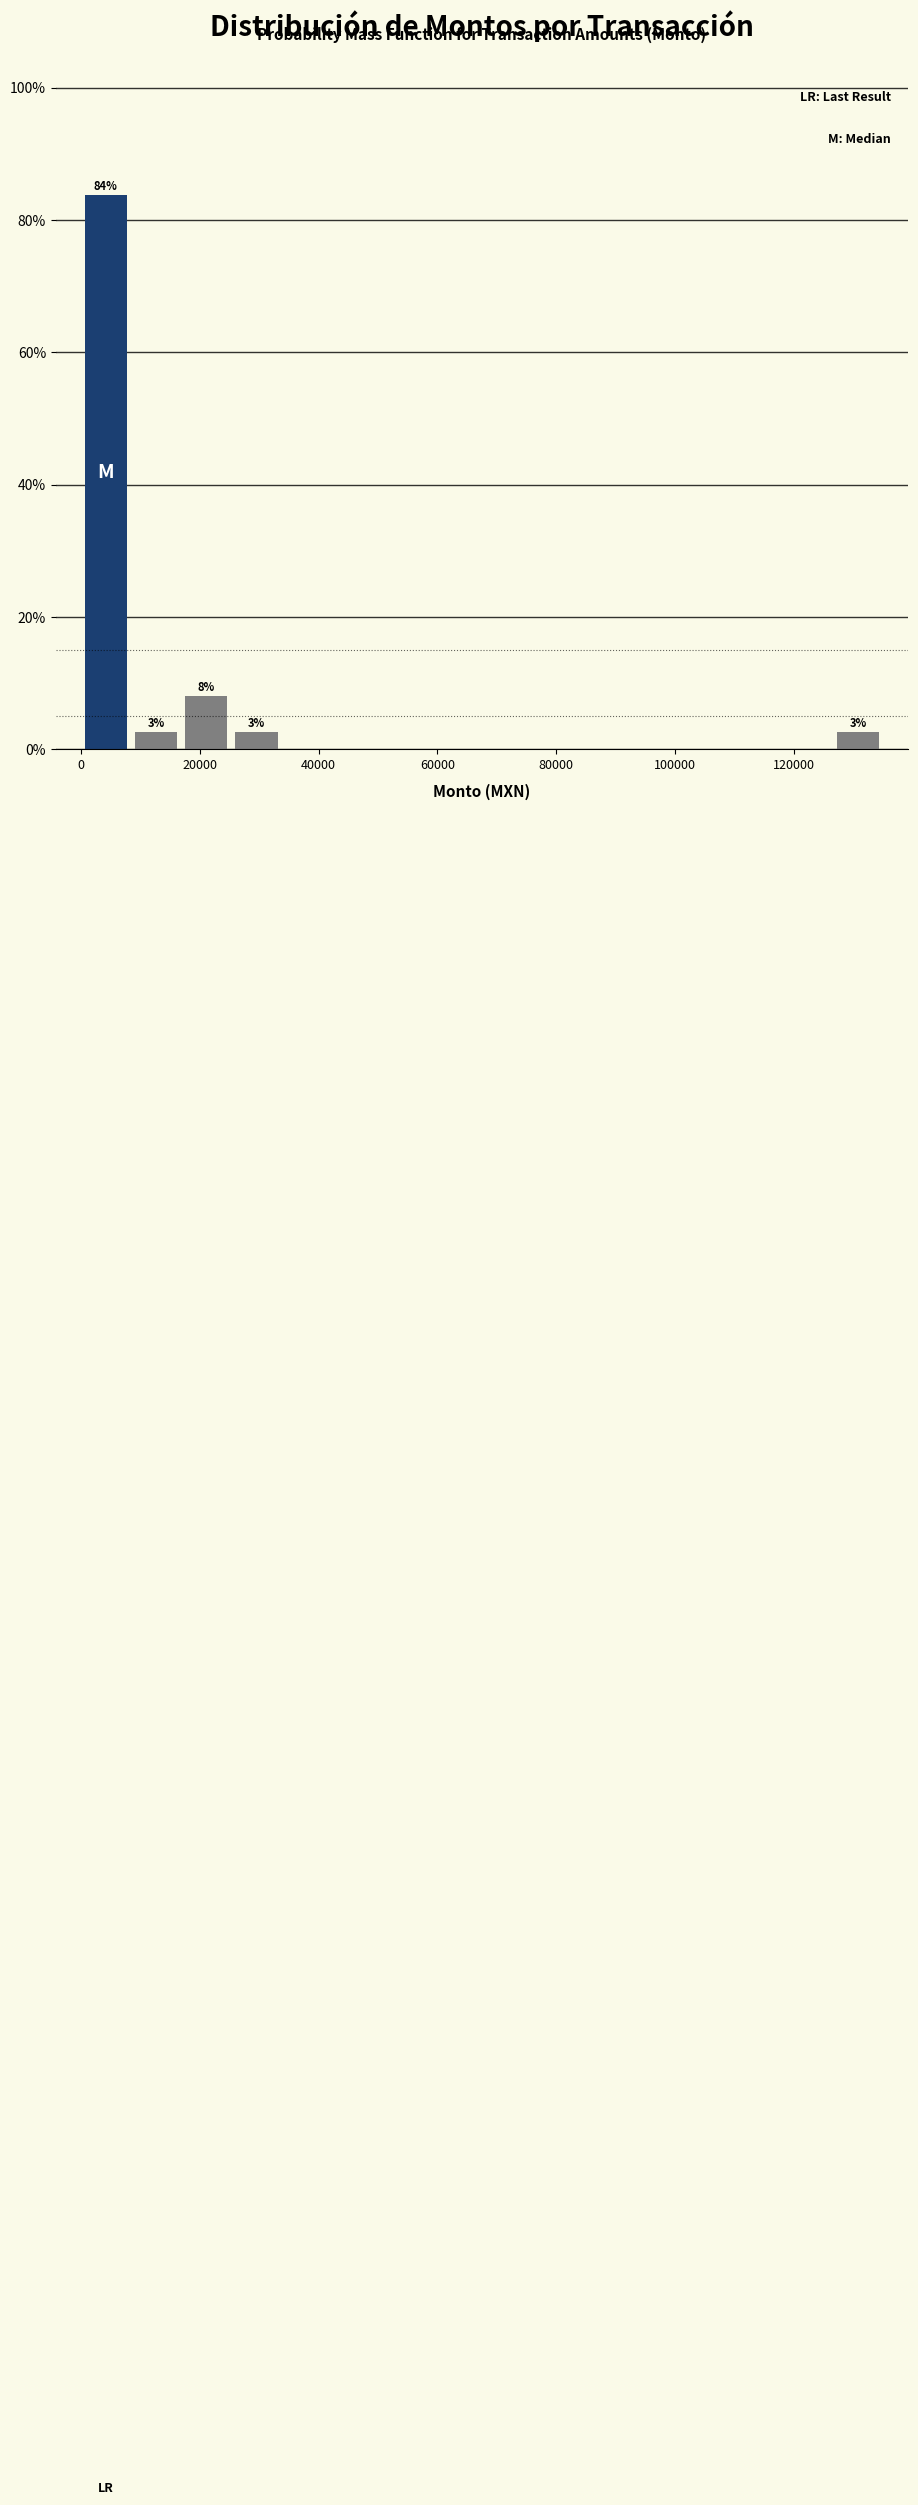

Which range on the x-axis has the tallest bar?

0 to 8000